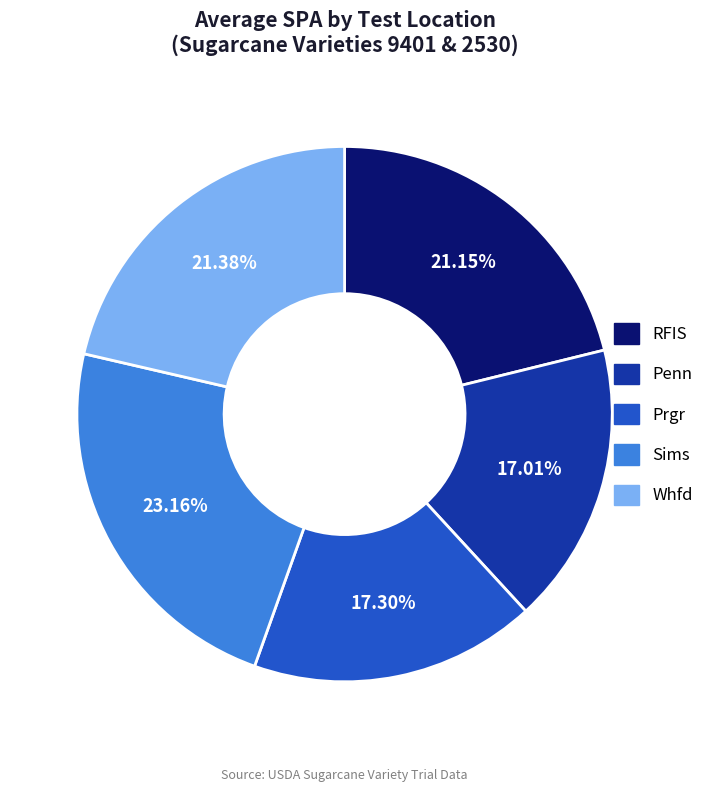

Combined, do RFIS and Prgr account for over 50%?

No